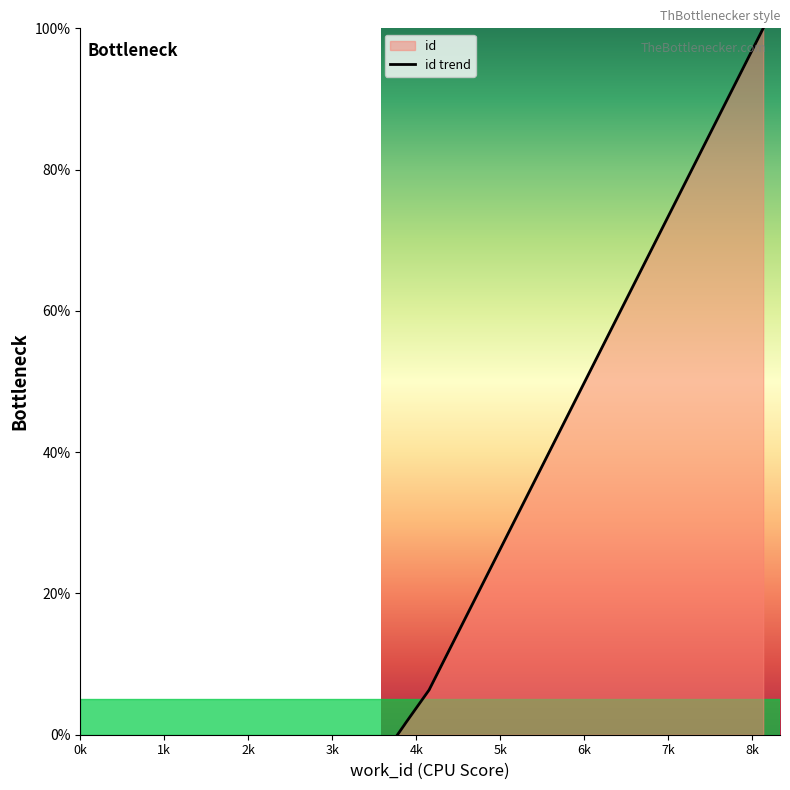

The value at 8131 is 143.6. True or false?

False